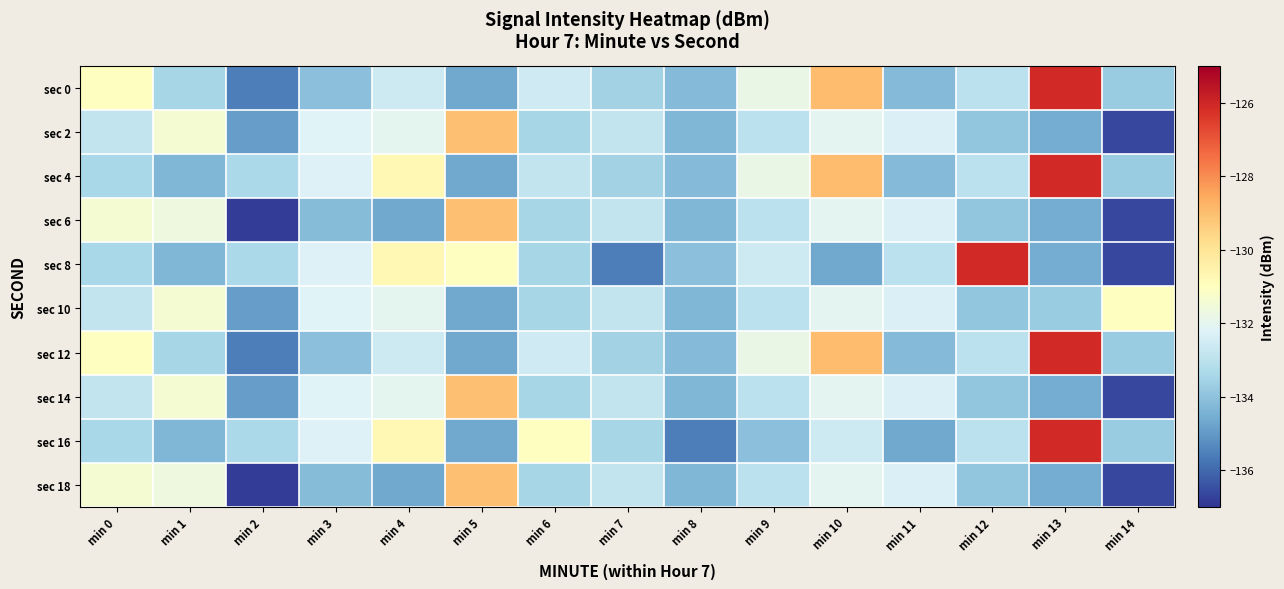

Between min 5 and min 14, which series saw the biggest shift?

sec 2